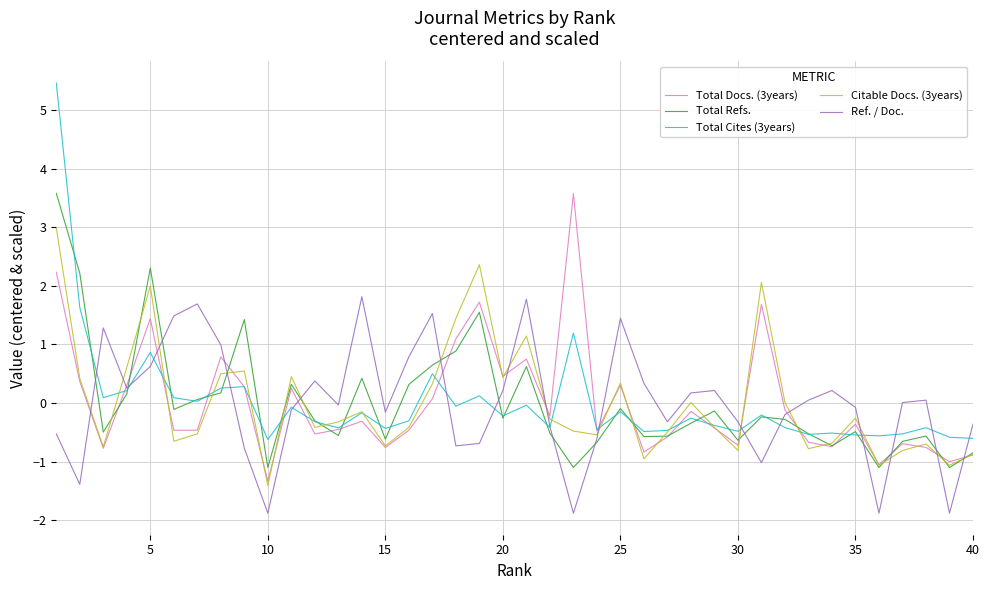

True or false: Total Cites (3years) and Ref. / Doc. intersect in this chart.

True